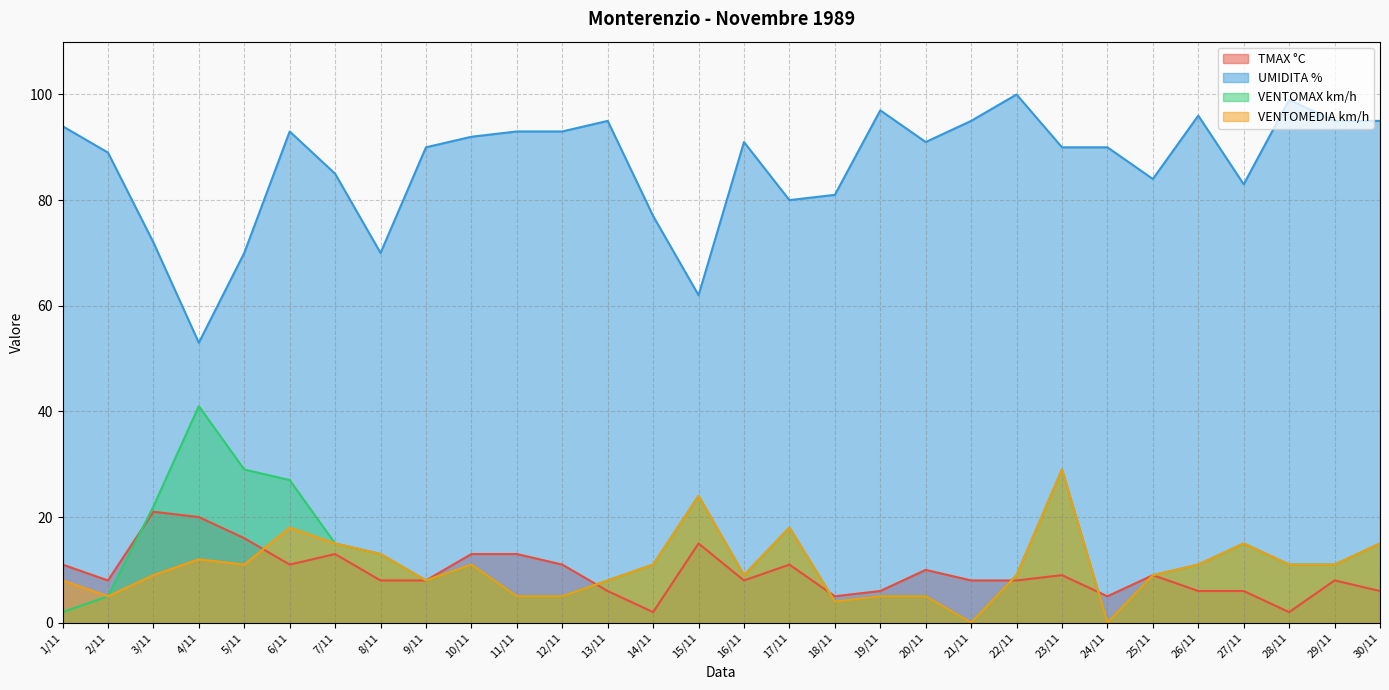

Where is the first local minimum for UMIDITA %?

4/11